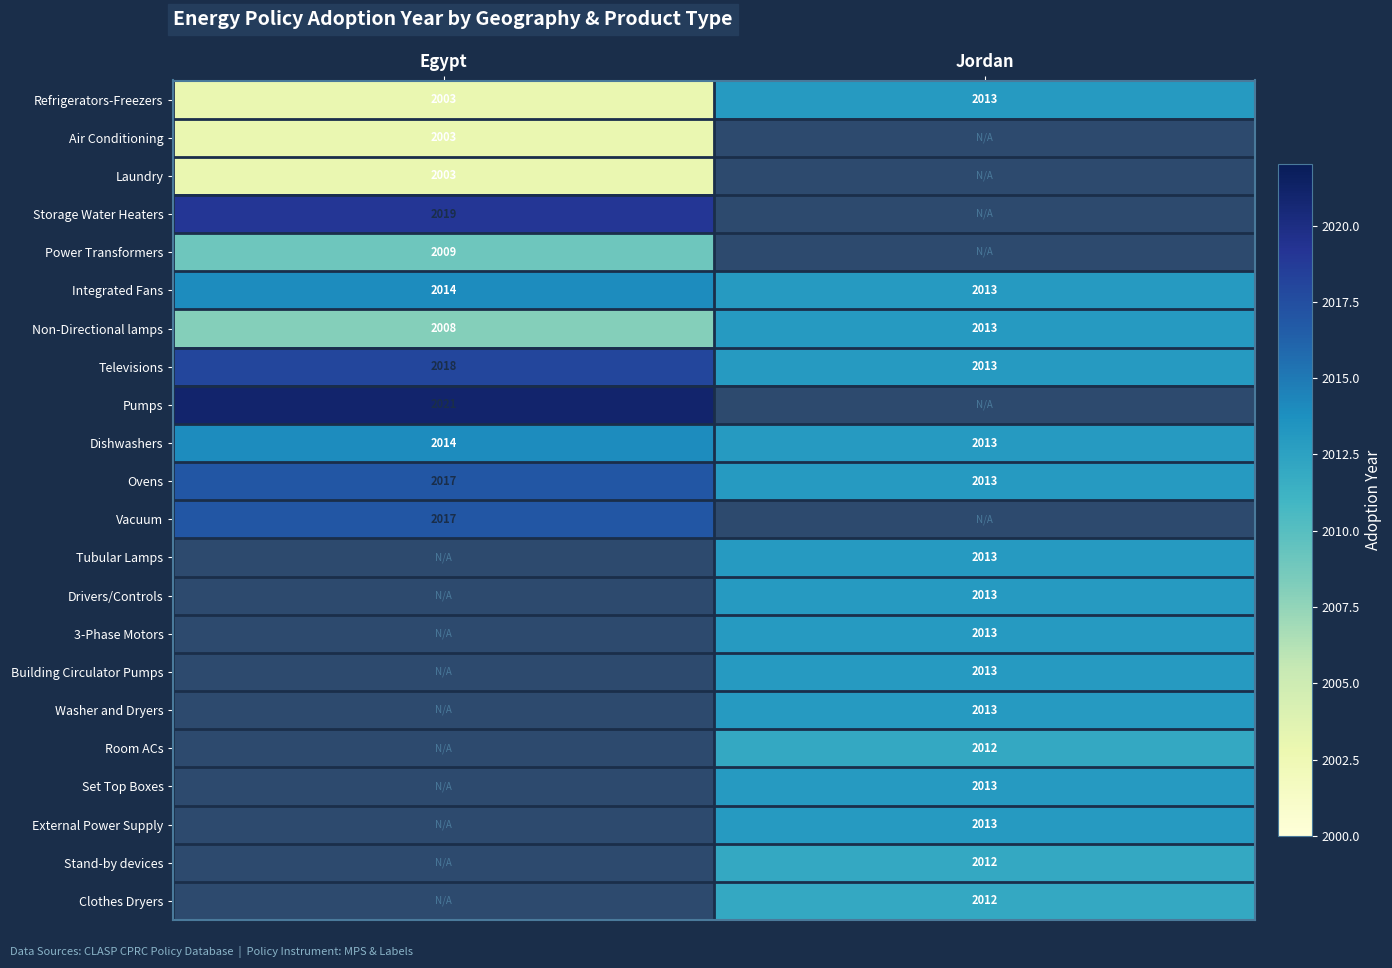

Which category has the highest value in the Dishwashers series?

Egypt